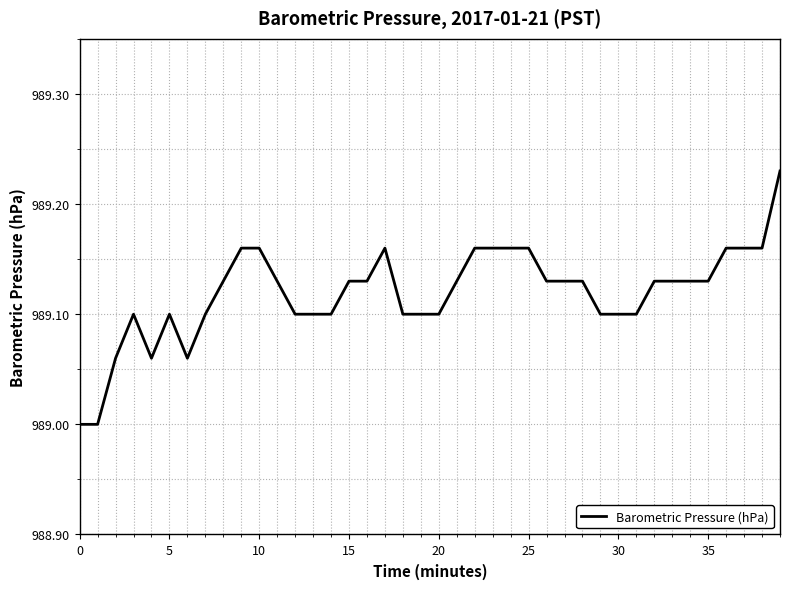

What is the minimum value shown in the chart?

989.0